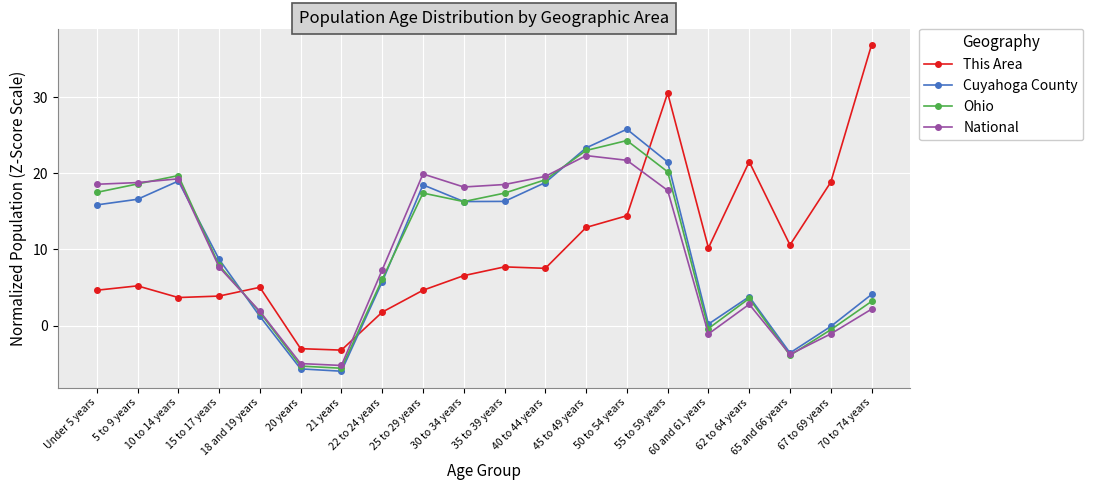

What is the label of the 9th point from the left?

25 to 29 years